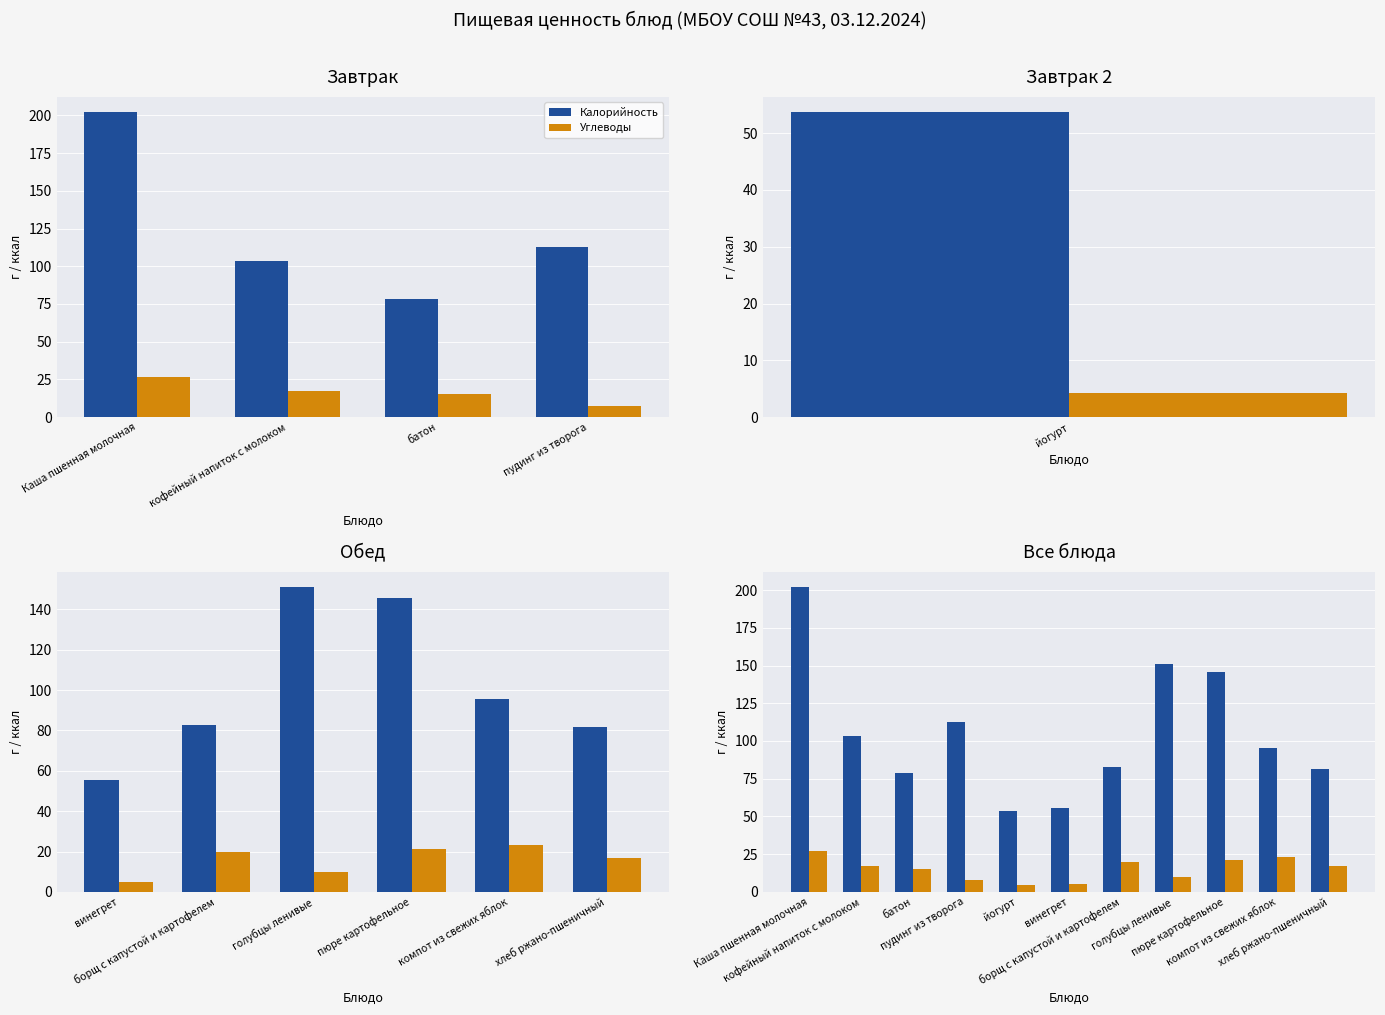

What are all the series names shown in the legend?

Калорийность, Углеводы